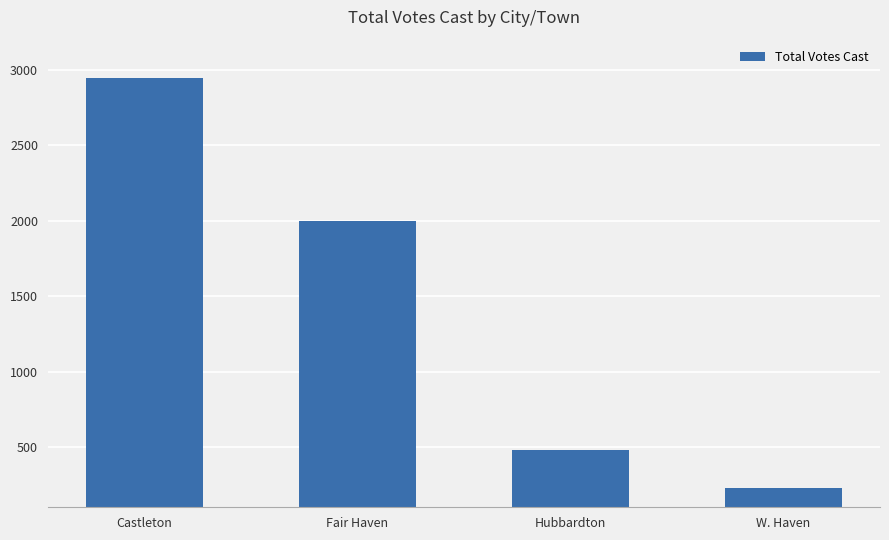

Does the chart contain any negative values?

No